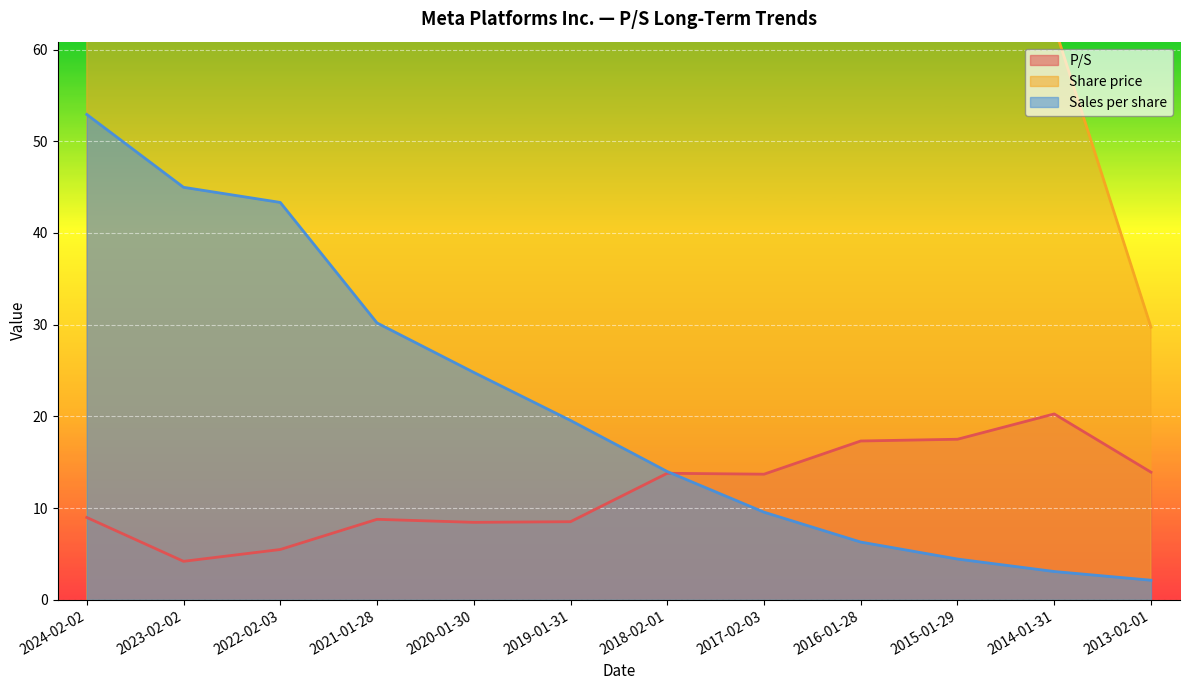

What is the value of the P/S point at the 5th from the left?

8.4